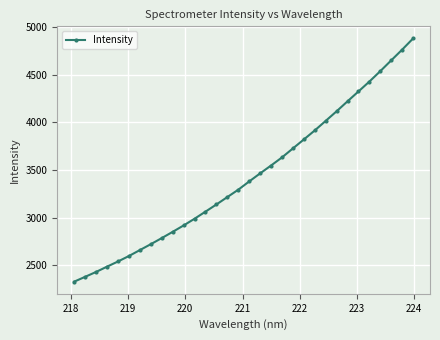

True or false: the data has more than 2 interior local peaks.

False